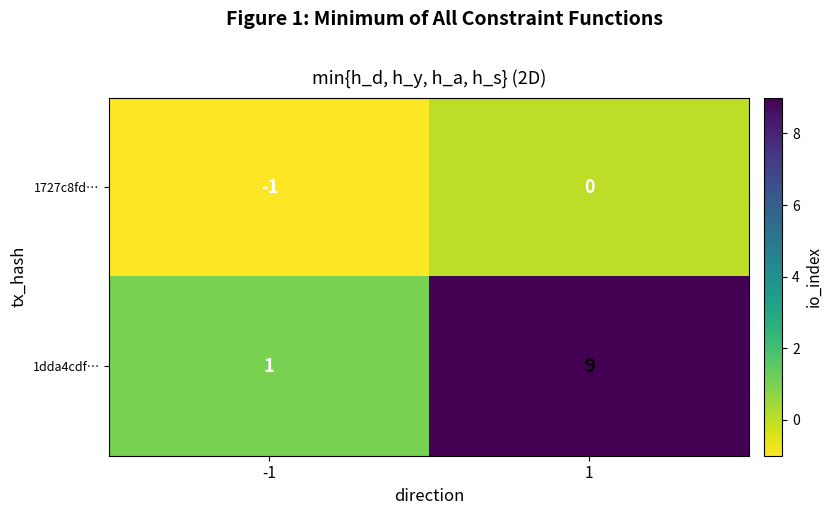

At -1, list the series in order from largest to smallest.

1dda4cdf…, 1727c8fd…